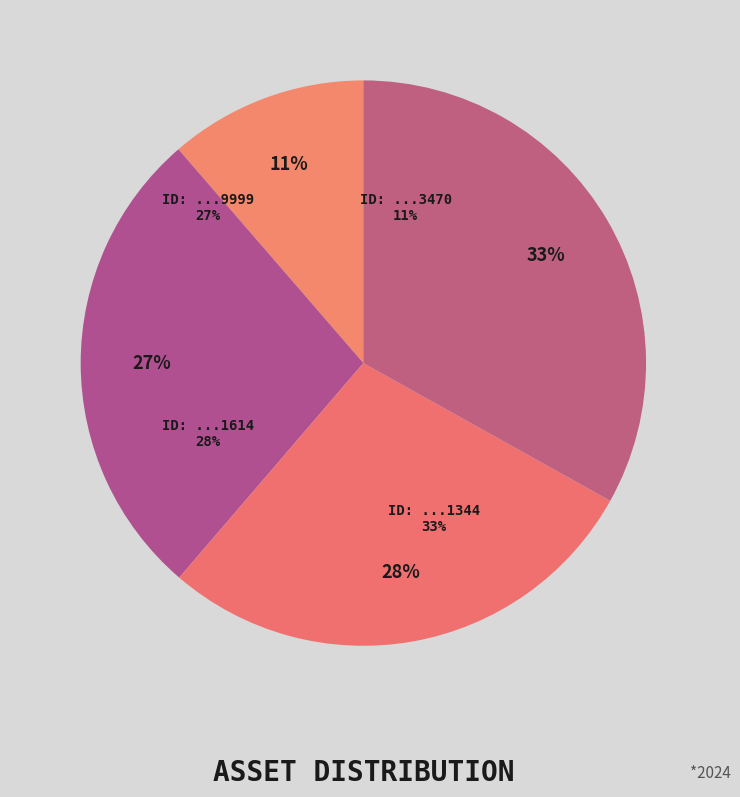

Does any single category account for the majority?

No